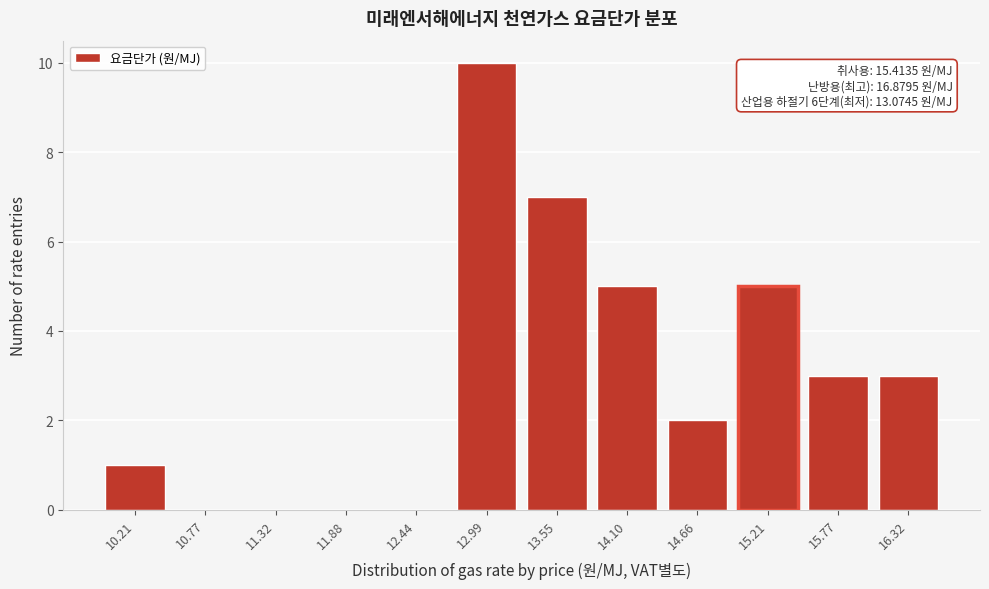

Reading right to left, list all the values displayed in this chart.

16.32=3	15.77=3	15.21=5	14.66=2	14.10=5	13.55=7	12.99=10	12.44=0	11.88=0	11.32=0	10.77=0	10.21=1